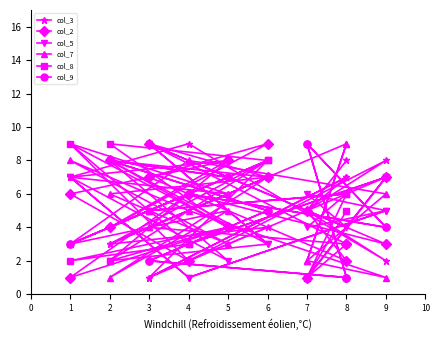

Rank the series by their maximum value, from lowest to highest.

col_3, col_2, col_5, col_7, col_8, col_9